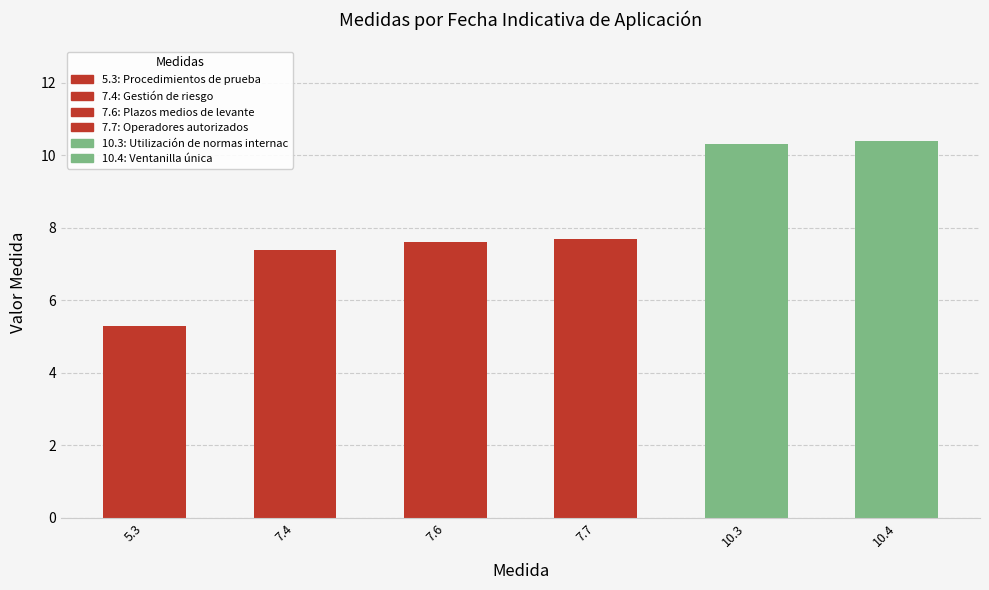

Is it true that the value at 10.4 is 10.4?

True